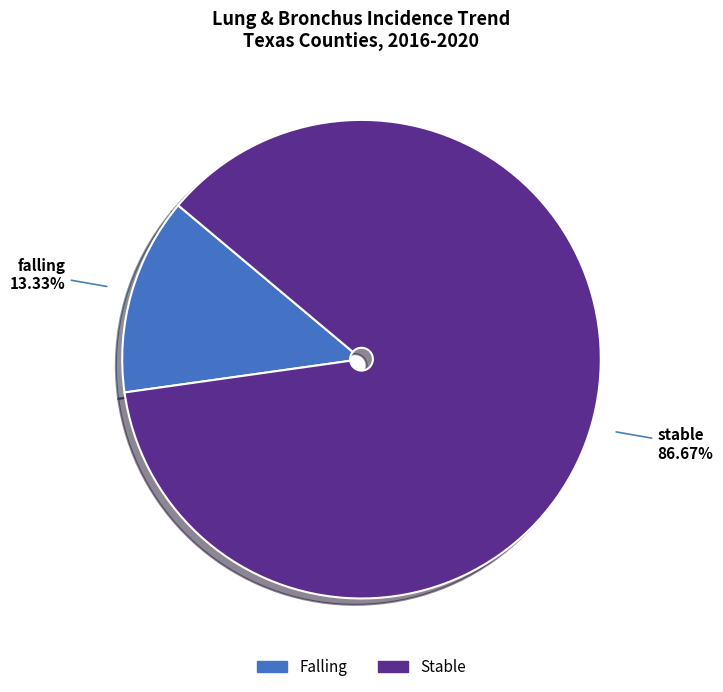

Does any single category account for the majority?

Yes